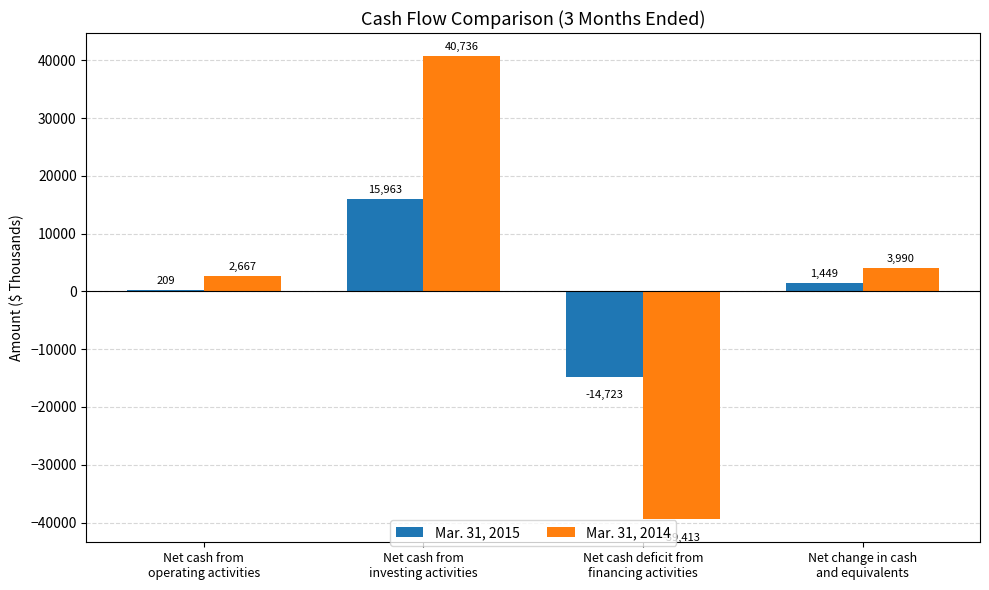

Which series has the largest total across all categories?

Mar. 31, 2014